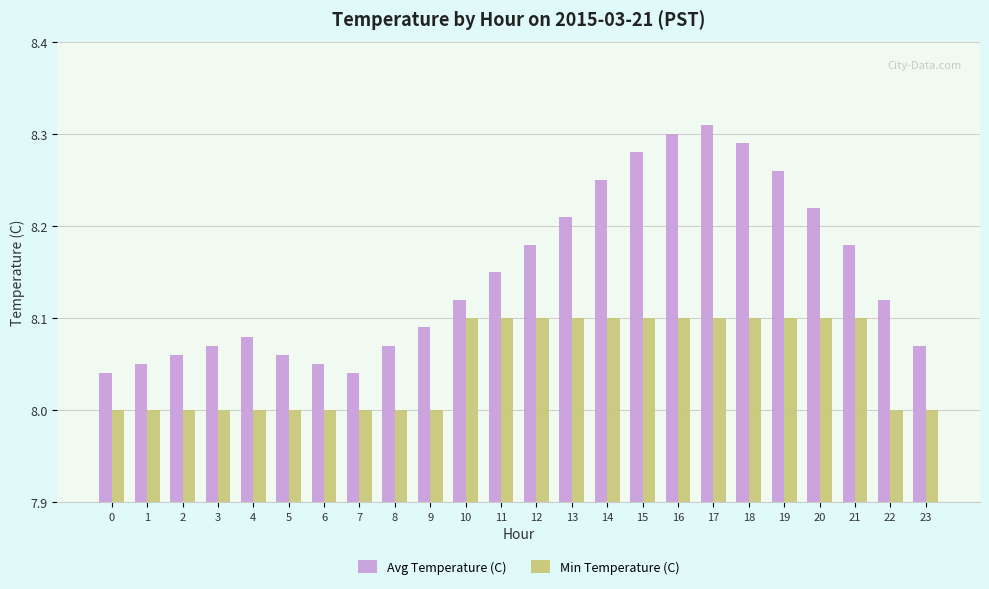

How many distinct data groups are displayed?

2